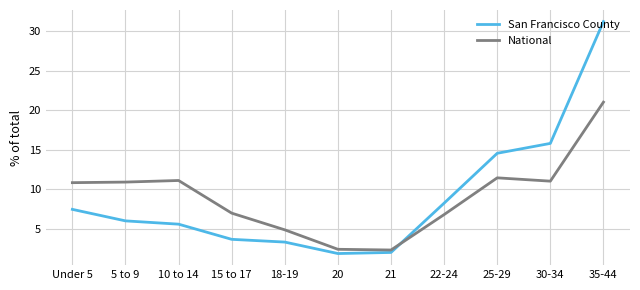

What is the minimum value for National?

2.3